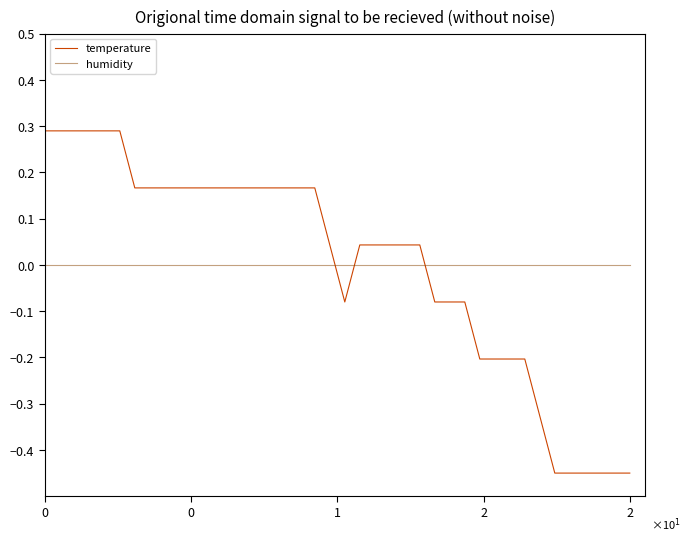

Rank the series by their maximum value, from lowest to highest.

humidity, temperature